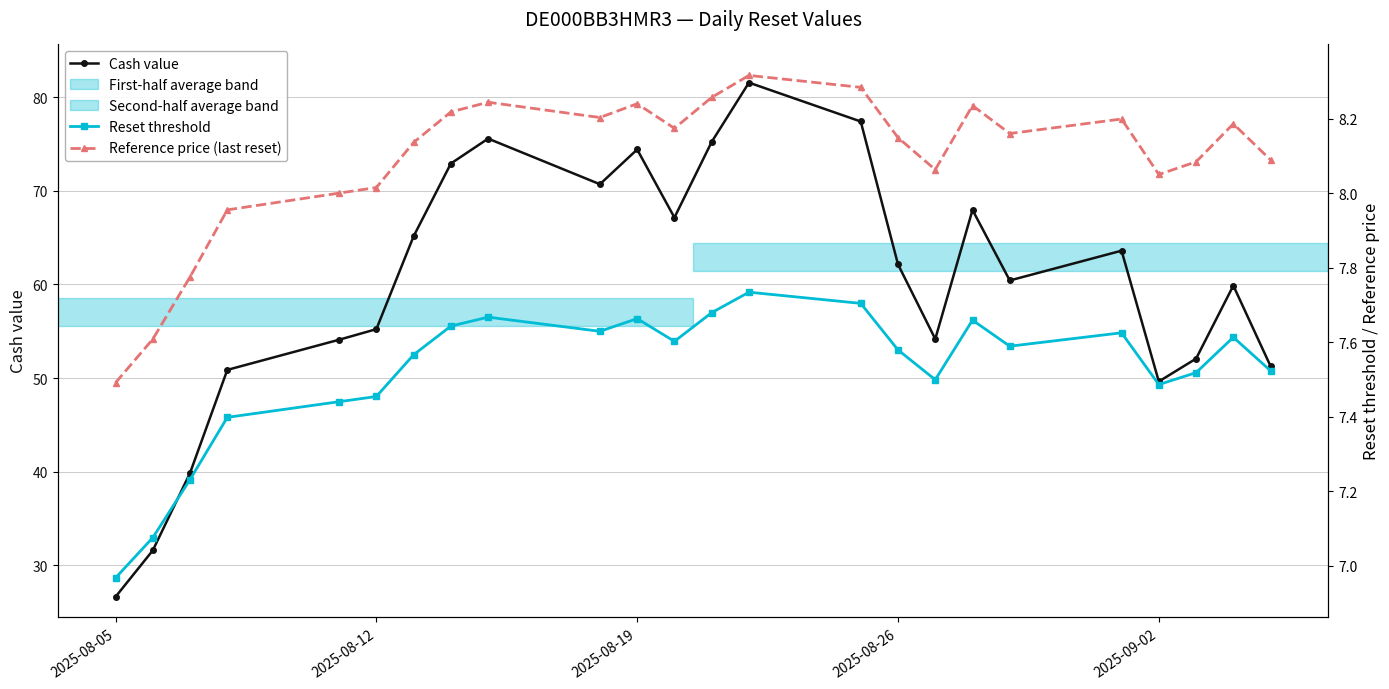

True or false: Cash value has more than 2 interior local peaks.

True